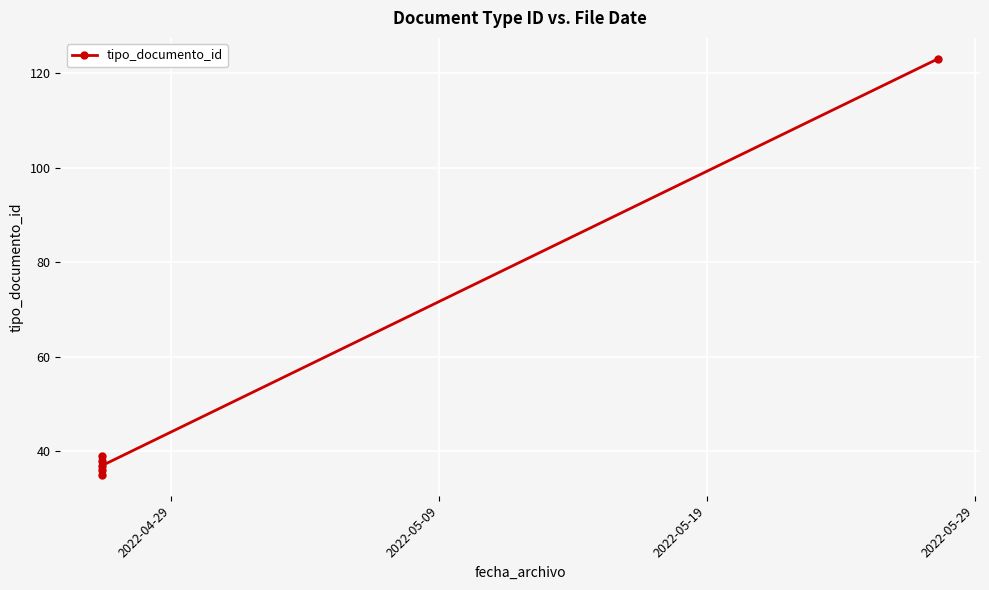

What is the minimum value shown in the chart?

35